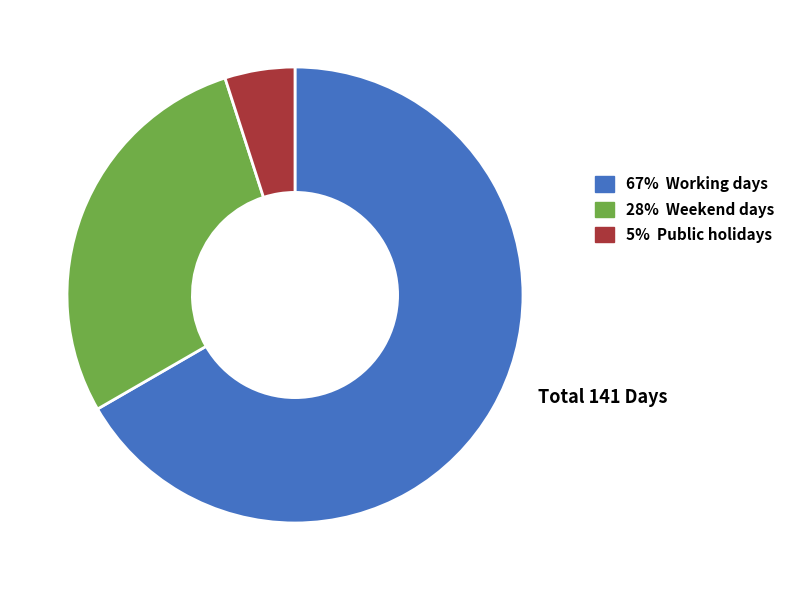

Is there a majority slice in this chart?

Yes